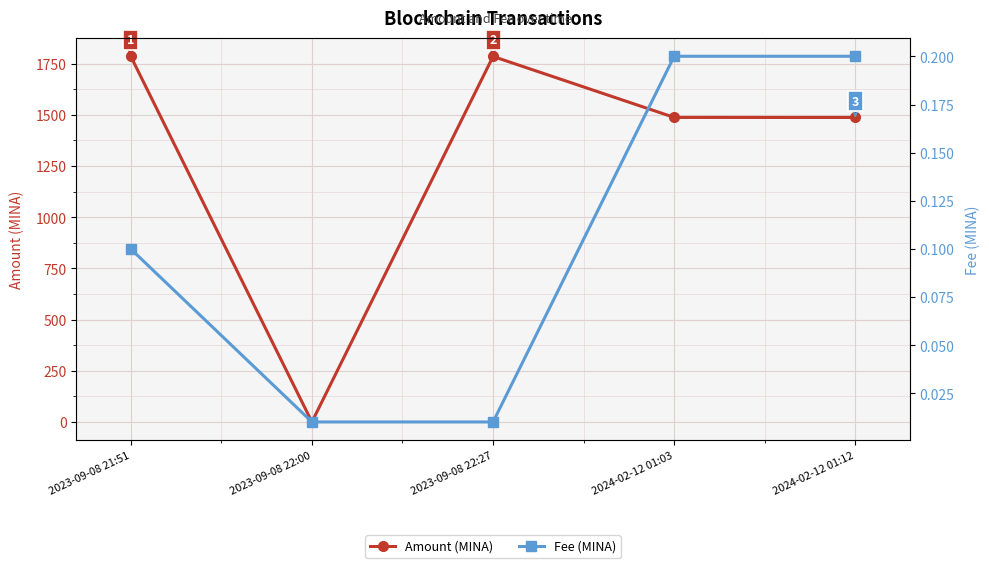

At which category does Amount (MINA) reach its first local valley?

2023-09-08 22:00